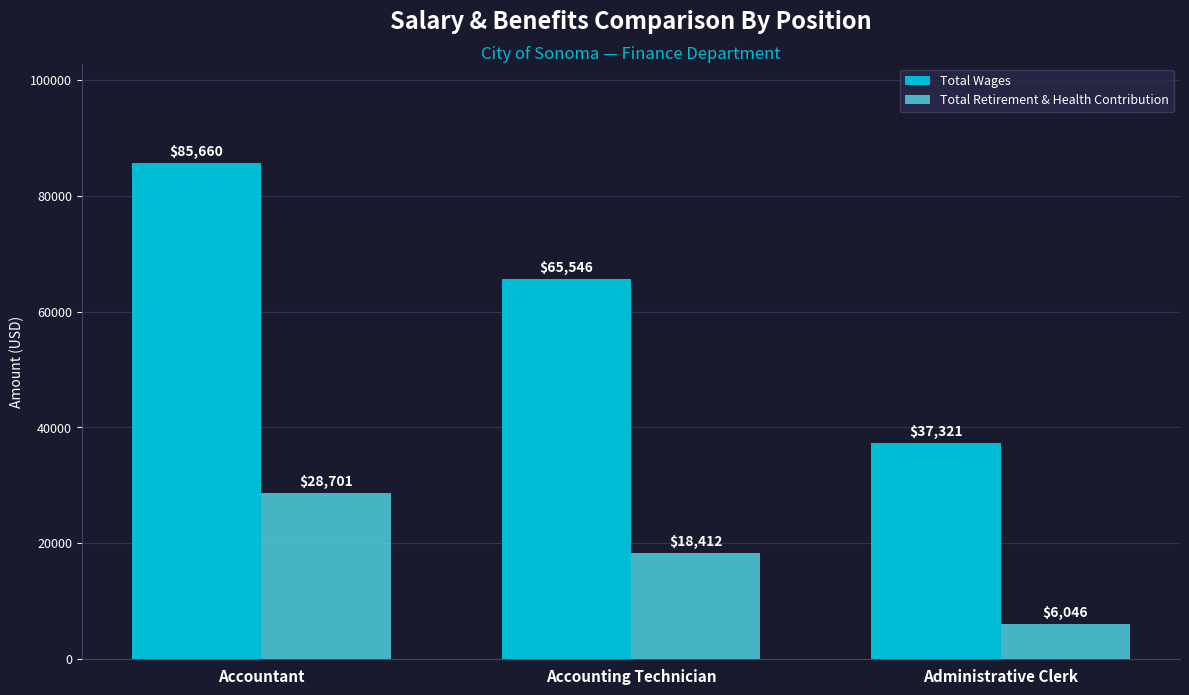

What position from the left is Administrative Clerk?

3